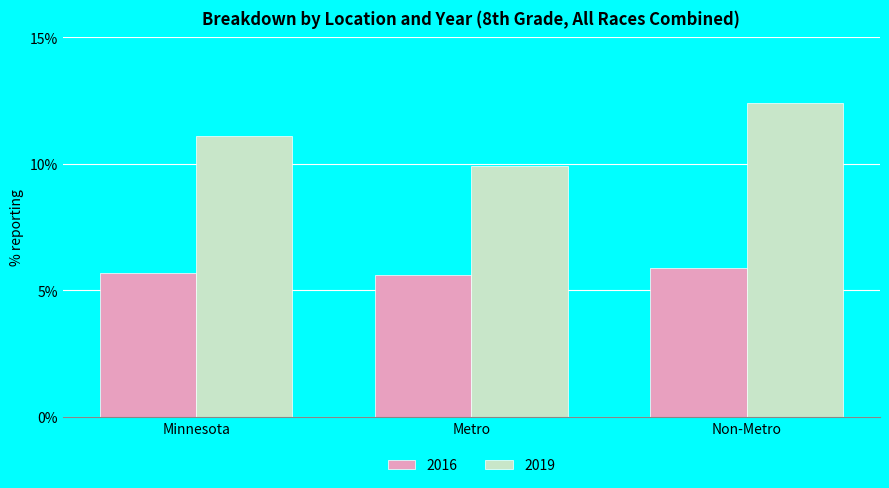

What is the difference between the highest and lowest values at Minnesota?

5.4